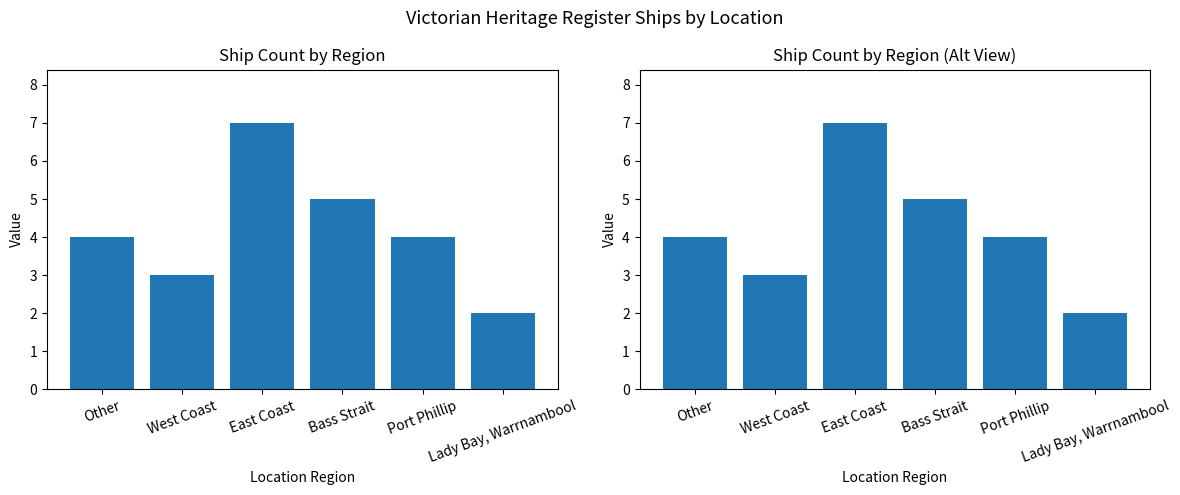

Are the bars grouped side by side (vs. stacked)?

No